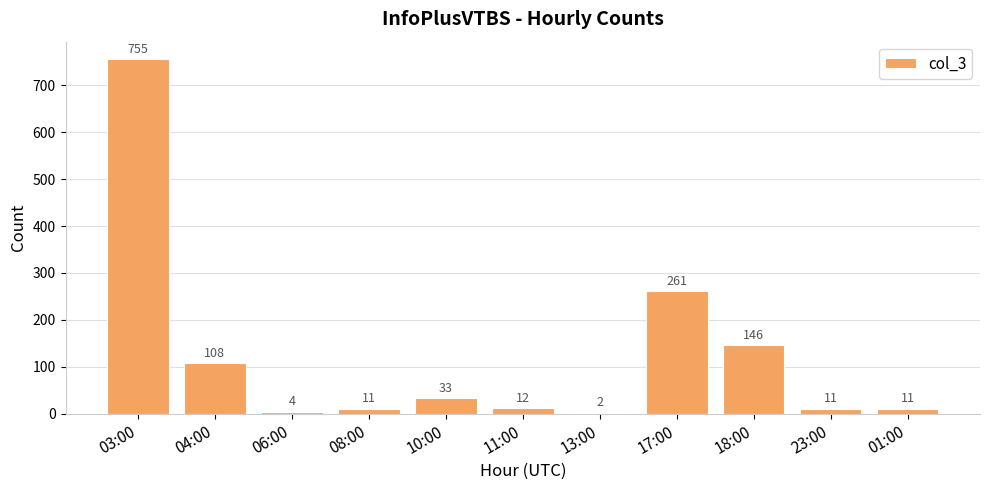

The chart shows a value of 4 at 06:00. True or false?

True